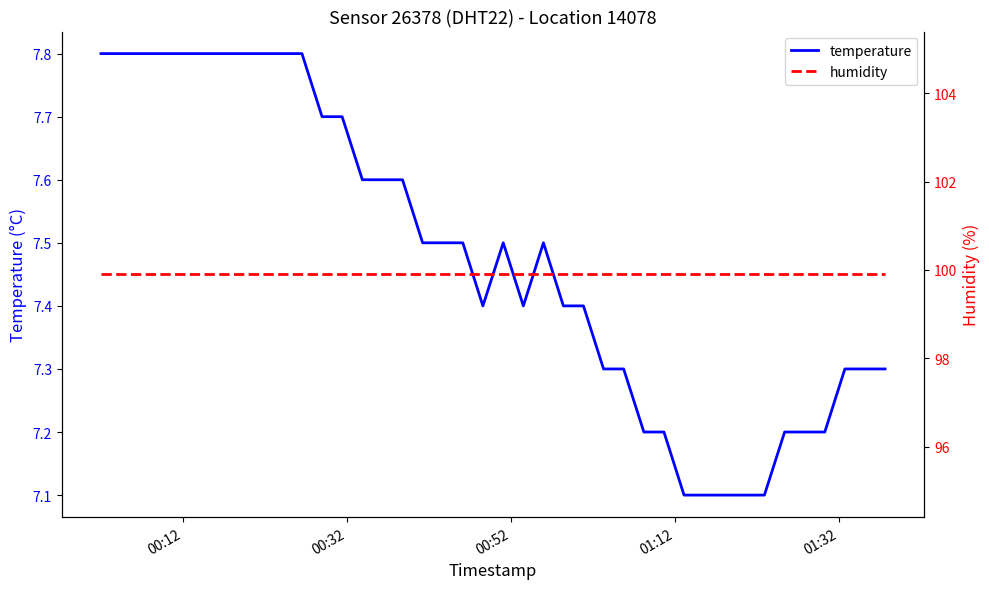

What is the value of the humidity point at the 26th from the left?

99.9